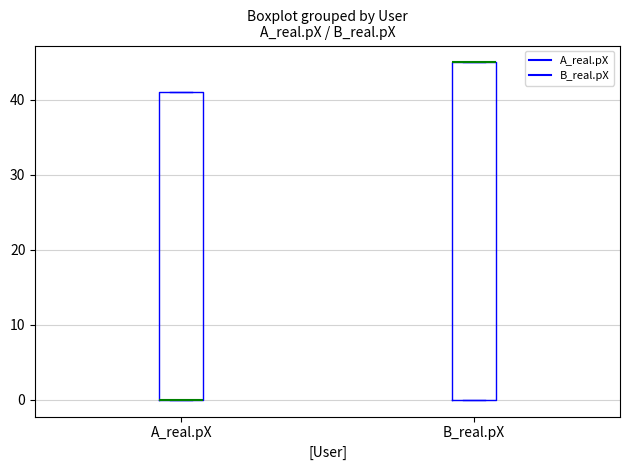

Reading left to right, transcribe this box plot: for each box, give where its median line is, the range the box spans, and where its two whiskers end, as read against the y-axis. The values are not printed on the chart, so give them approximately, as read against the axis.

A_real.pX: median 0 (drawn on the box's lower edge), box 0 to 41, whiskers 0 to 41
B_real.pX: median 45 (drawn on the box's upper edge), box 0 to 45, whiskers 0 to 45